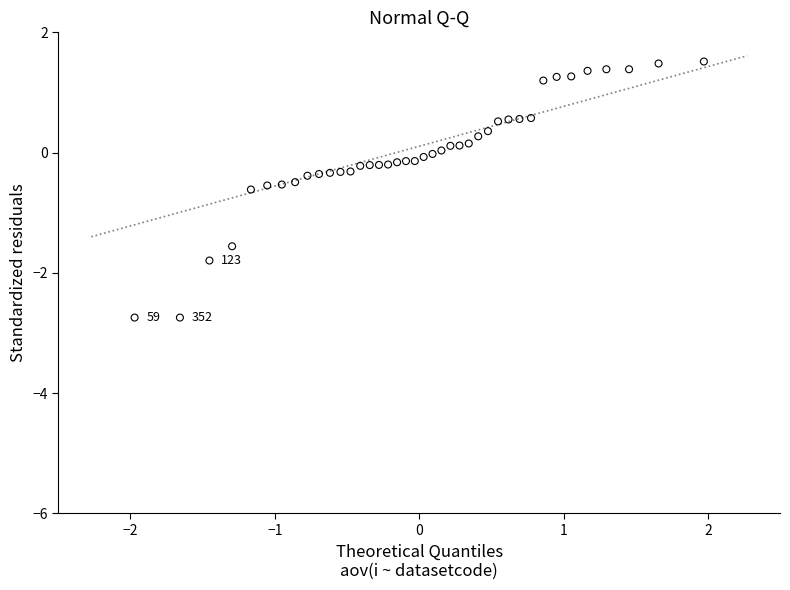

What is the range of Y values (max minus min)?

4.3